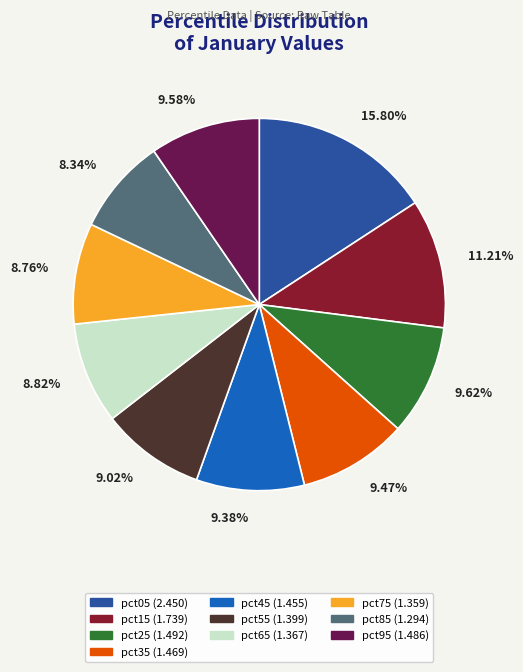

How many slices are in this pie chart?

10